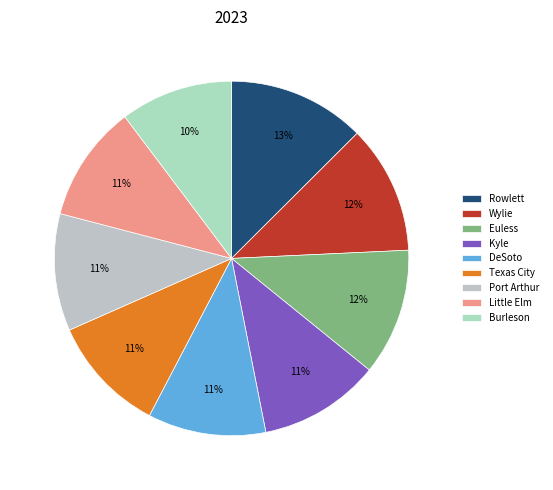

Which slice is the largest?

Rowlett